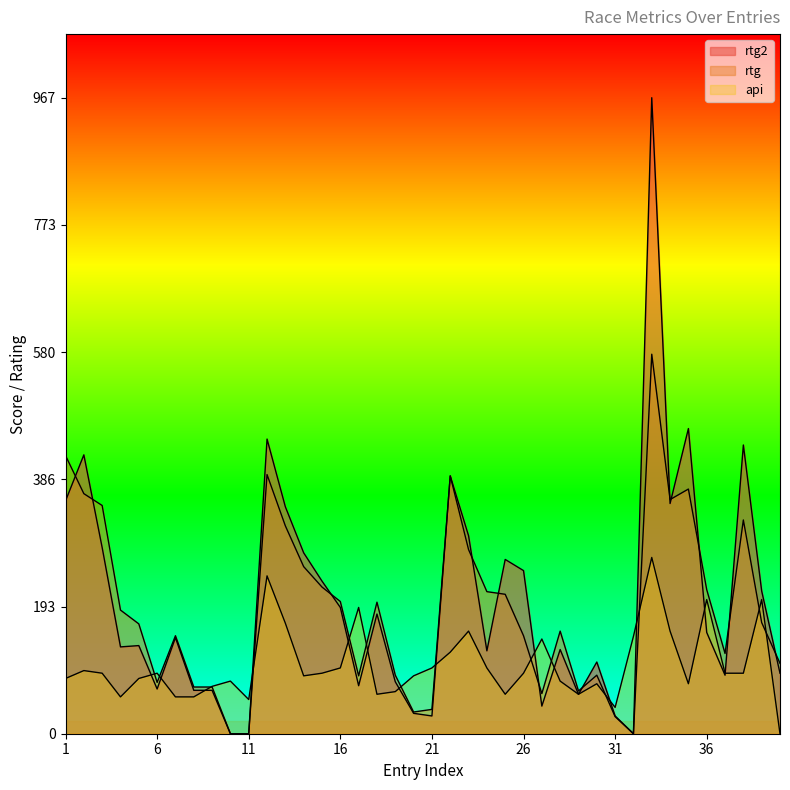

Which series has the largest total across all categories?

rtg2